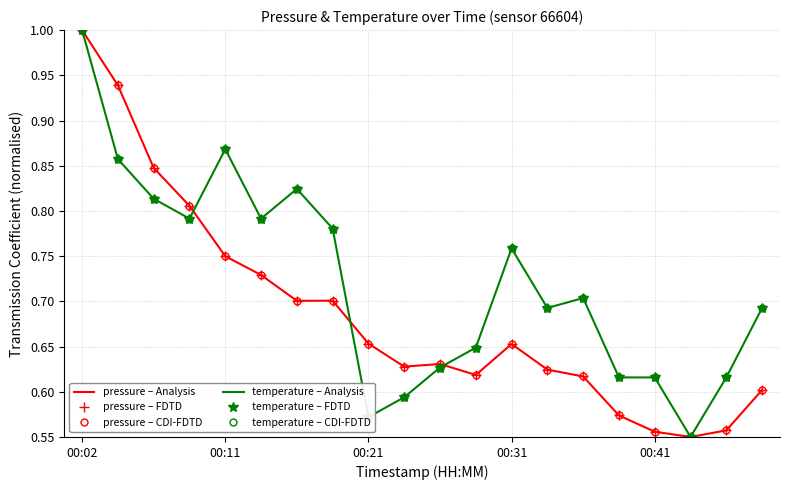

What is the highest value of the temperature – CDI-FDTD series?

1.0